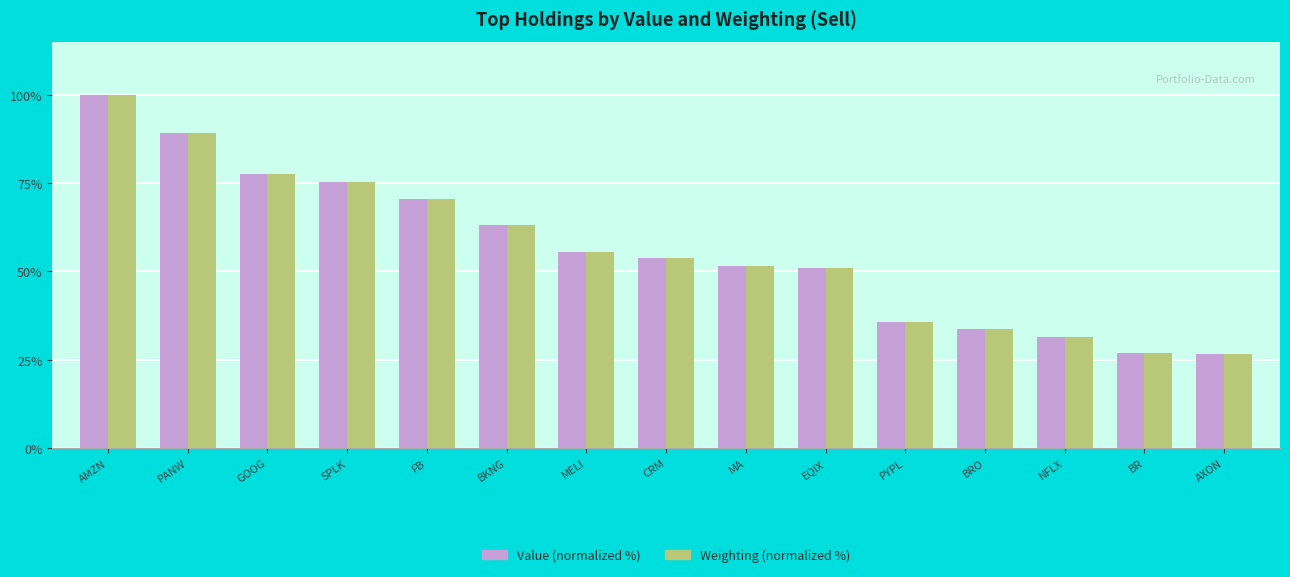

At how many categories does at least one series exceed 65?

5